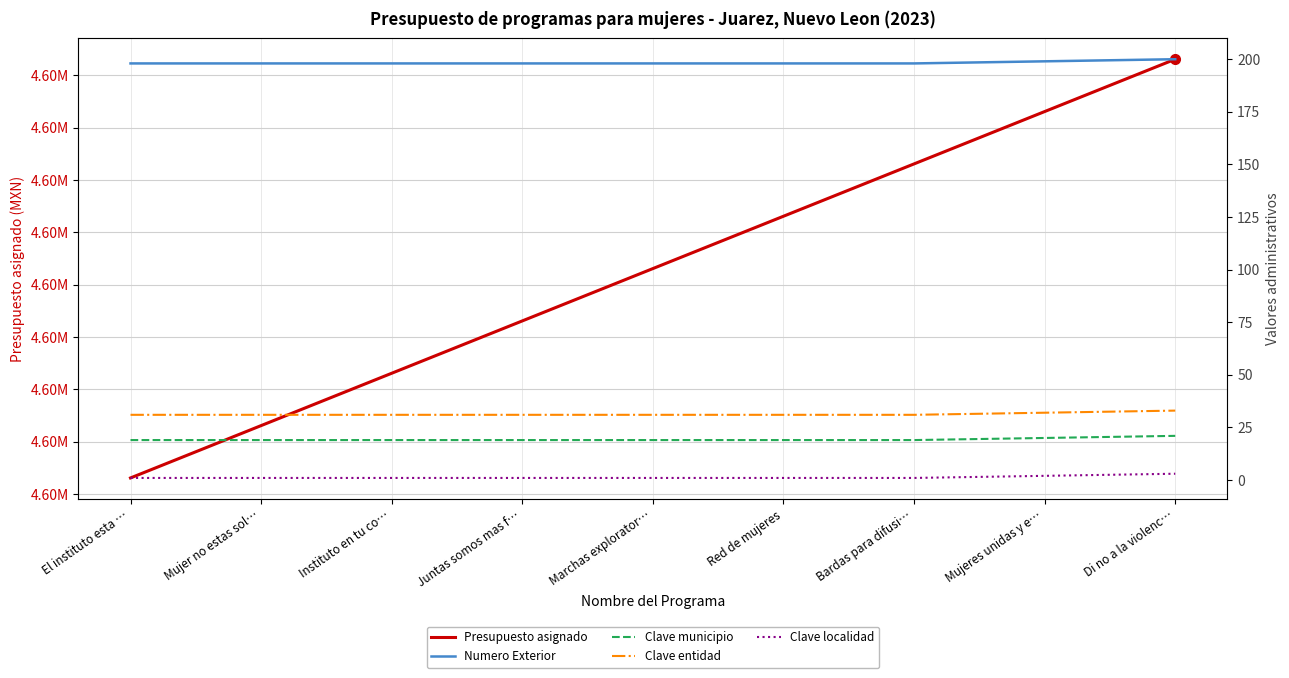

At which category is the sum across all series the highest?

Di no a la violenc…